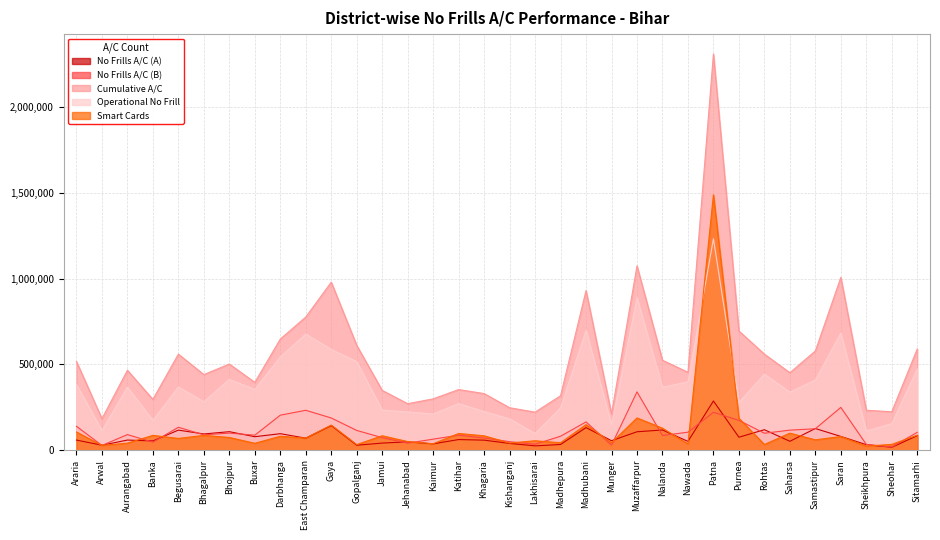

Reading right to left, what are all the values shown in this chart?

No Frills A/C (A): 84842	16676	32111	80098	126198	51727	119227	75567	286804	51196	117645	107262	55106	131491	33017	25001	39216	58323	61806	36898	48373	41226	28741	143481	69908	96071	78413	107760	94459	116825	53854	58870	28707	58711
No Frills A/C (B): 104145	18175	33611	249429	124806	116813	98691	173918	220753	104897	85466	339856	29023	164855	81313	34351	49466	70747	87344	64170	40584	73048	115065	187757	232591	204046	87314	99480	89283	133520	46718	90743	27533	139127
Cumulative A/C: 590300	223936	232788	1007864	578685	451620	560183	695126	2311577	454465	524350	1074814	211693	930902	317408	221693	247492	330057	353415	299282	271051	348451	611277	979998	776680	648150	395367	502258	440779	560148	296017	465916	183729	517067
Operational No Frill: 473367	154991	111621	682926	409122	338662	442743	277695	1233169	398927	366940	888651	147979	698636	247108	97057	182276	224998	271885	211190	223115	233313	516512	587529	677184	544067	354155	412689	282668	368488	174066	367521	114354	382191
Smart Cards: 87083	33928	23350	79417	60138	99118	32877	185739	1489388	36400	128143	187789	43494	148895	43234	54824	41523	83669	97325	37296	50082	84036	32176	146218	70299	81028	39914	73834	86111	68351	86233	40863	27500	105842